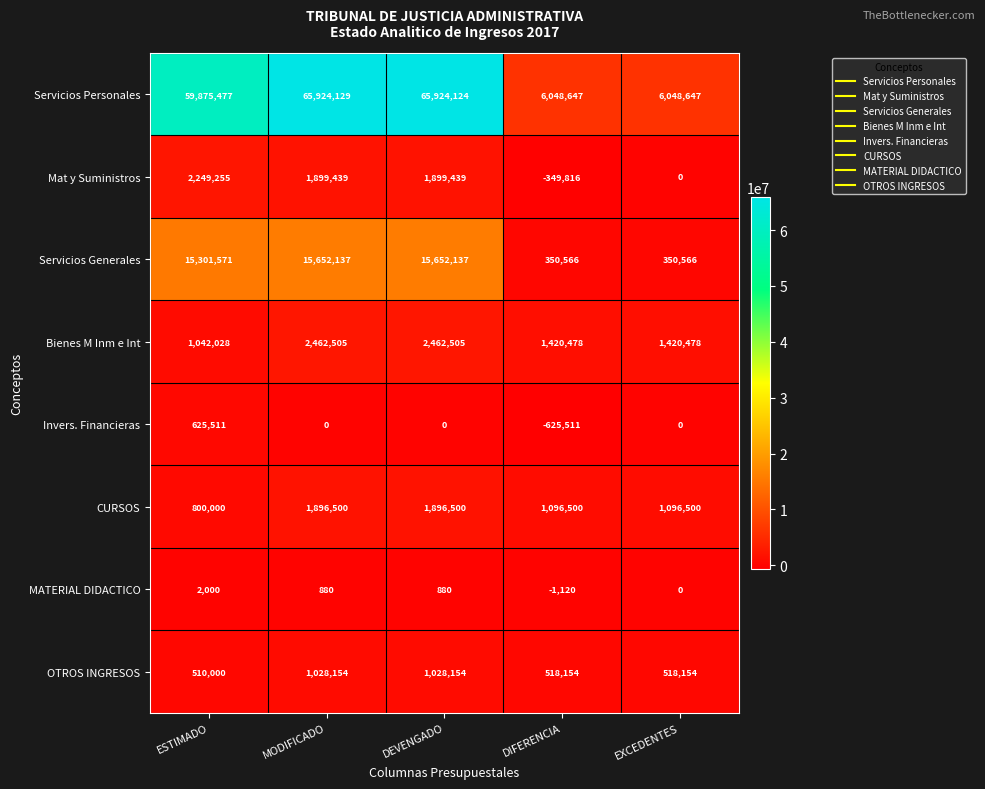

Rank the series by their maximum value, from highest to lowest.

Servicios Personales, Servicios Generales, Bienes M Inm e Int, Mat y Suministros, CURSOS, OTROS INGRESOS, Invers. Financieras, MATERIAL DIDACTICO